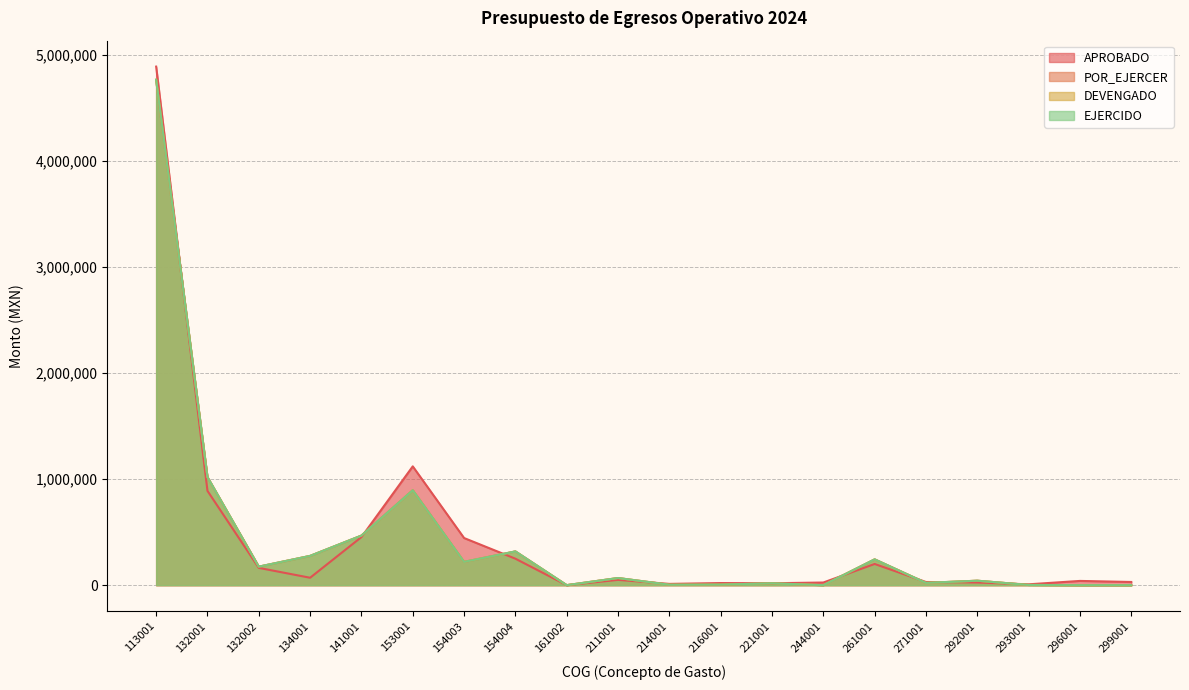

At which category does the chart reach its minimum across all series?

161002